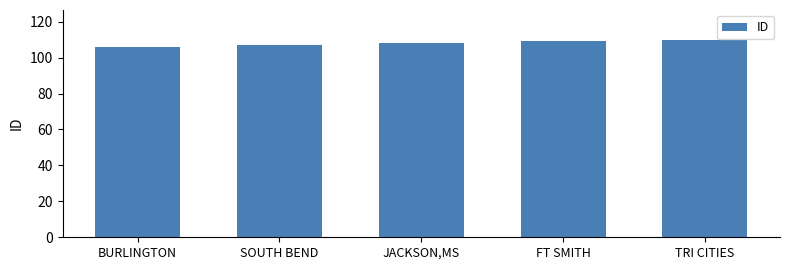

What is the smallest value displayed?

106